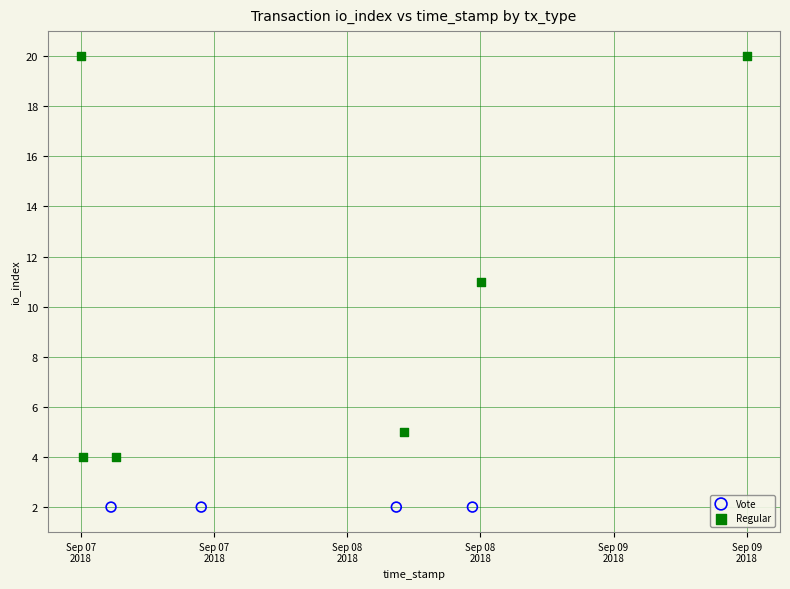

Which series reaches the minimum Y coordinate?

Vote